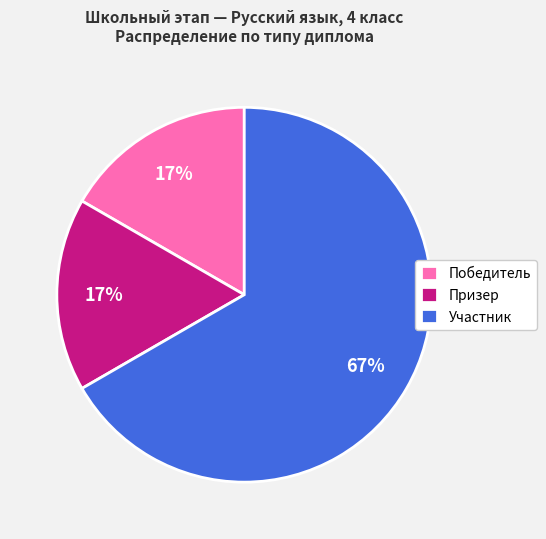

To the nearest percent, what percentage of the pie is Победитель?

17%